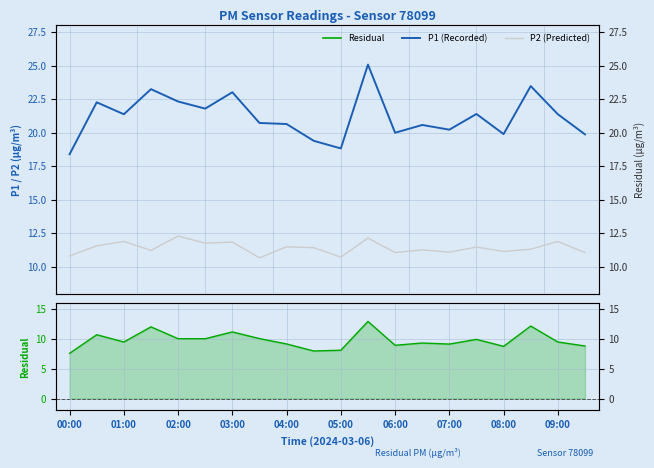

What are all the series names shown in the legend?

P1 (Recorded), P2 (Predicted), Residual